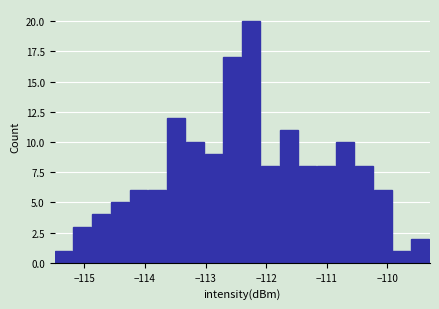

Around what value on the x-axis is the tallest bar? Give the approximate position of its centre, as read against the axis.

-112.2